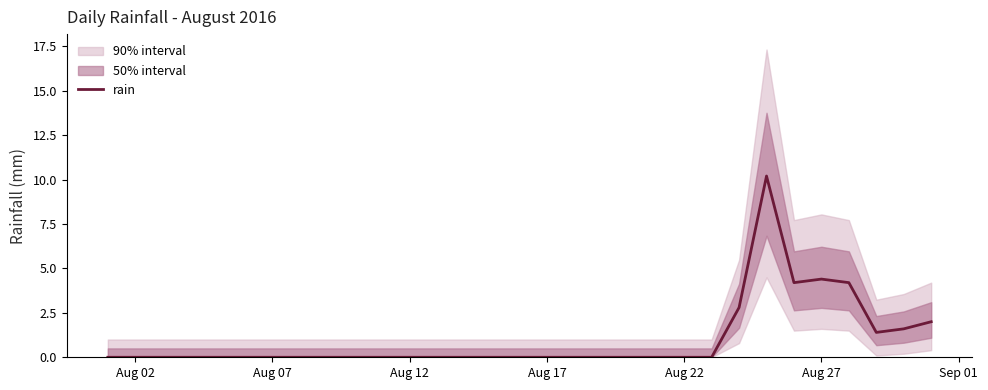

The value of rain at Aug 22 is 6.9. True or false?

False